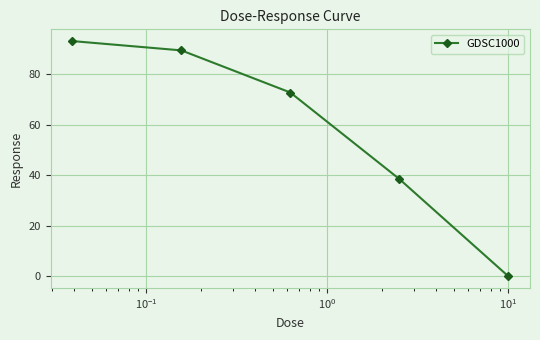

What is the difference between the maximum and minimum values?

93.4